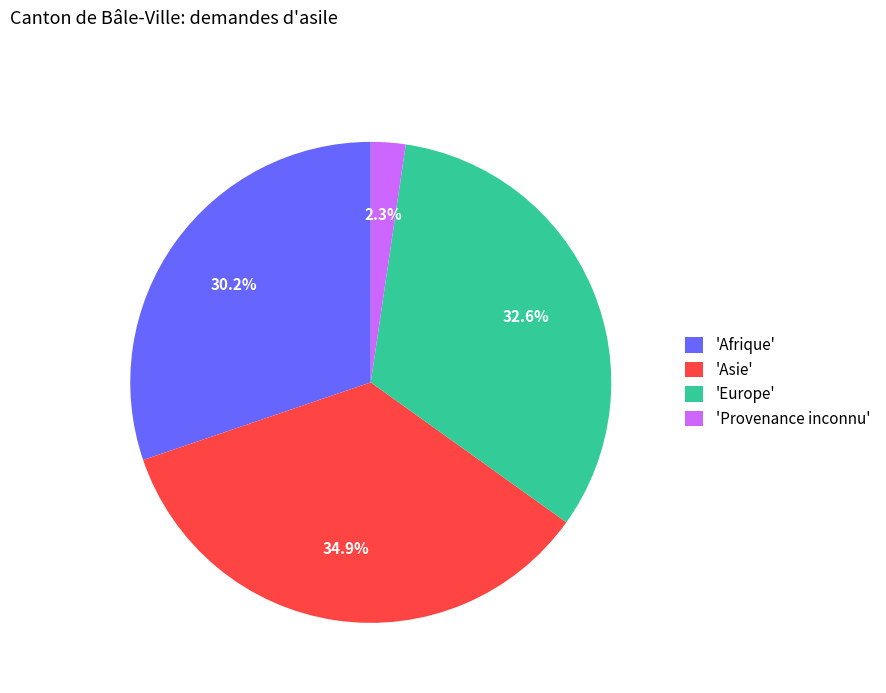

What percentage is NOT represented by 'Provenance inconnu'?

97.7%